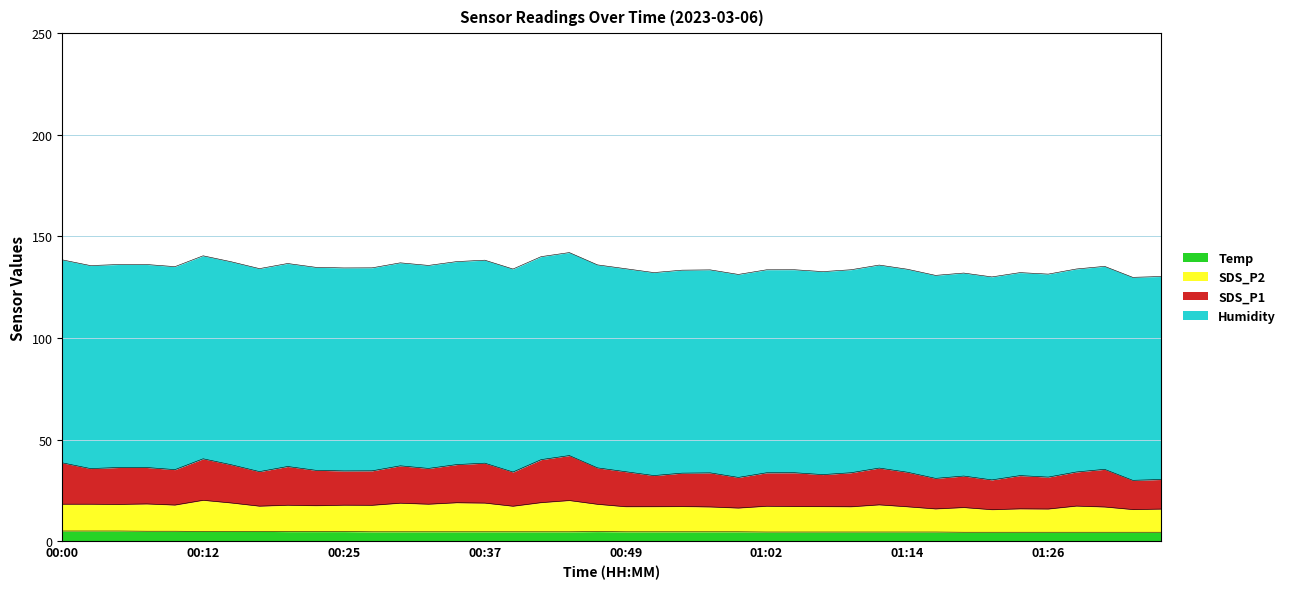

What are all the series names shown in the legend?

Temp, SDS_P2, SDS_P1, Humidity